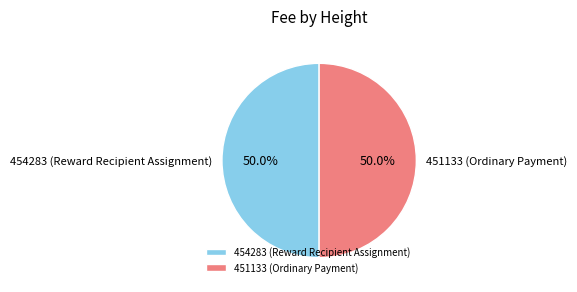

Do 454283 and 451133 together represent more than half of the pie?

Yes